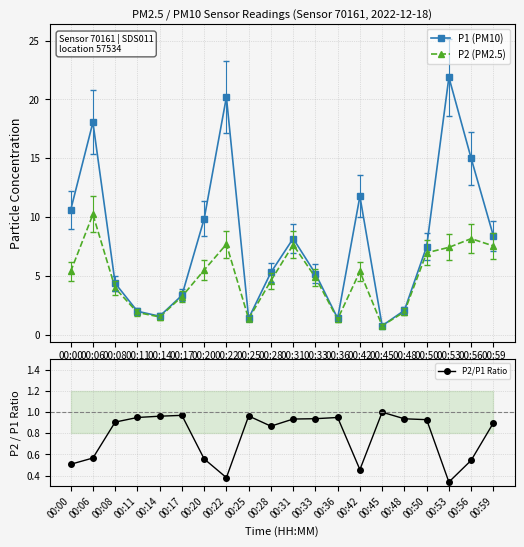

What are all the series names shown in the legend?

P1 (PM10), P2 (PM2.5), P2/P1 Ratio